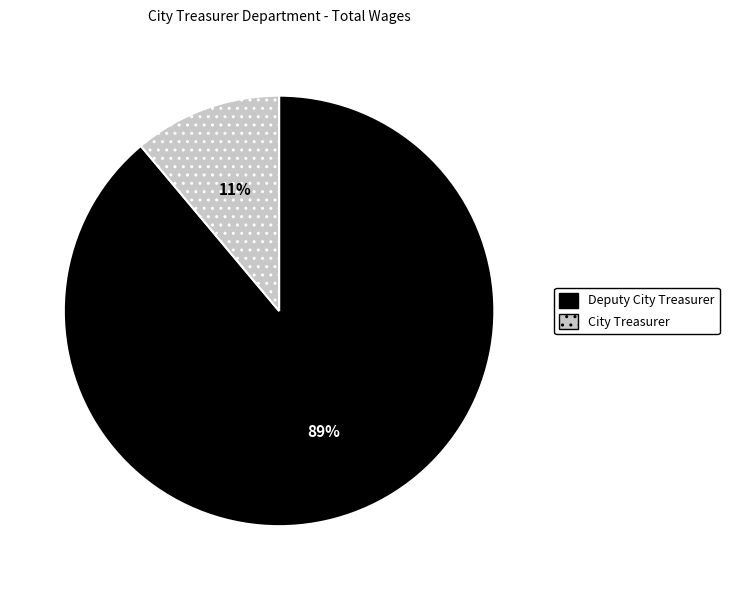

How many segments does this pie chart have?

2